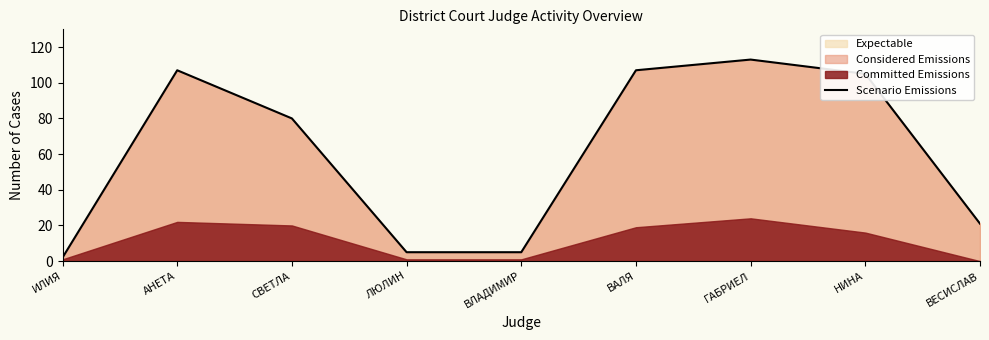

List the labels in order of value, largest first.

ГАБРИЕЛ, АНЕТА, ВАЛЯ, НИНА, СВЕТЛА, ВЕСИСЛАВ, ЛЮЛИН, ВЛАДИМИР, ИЛИЯ